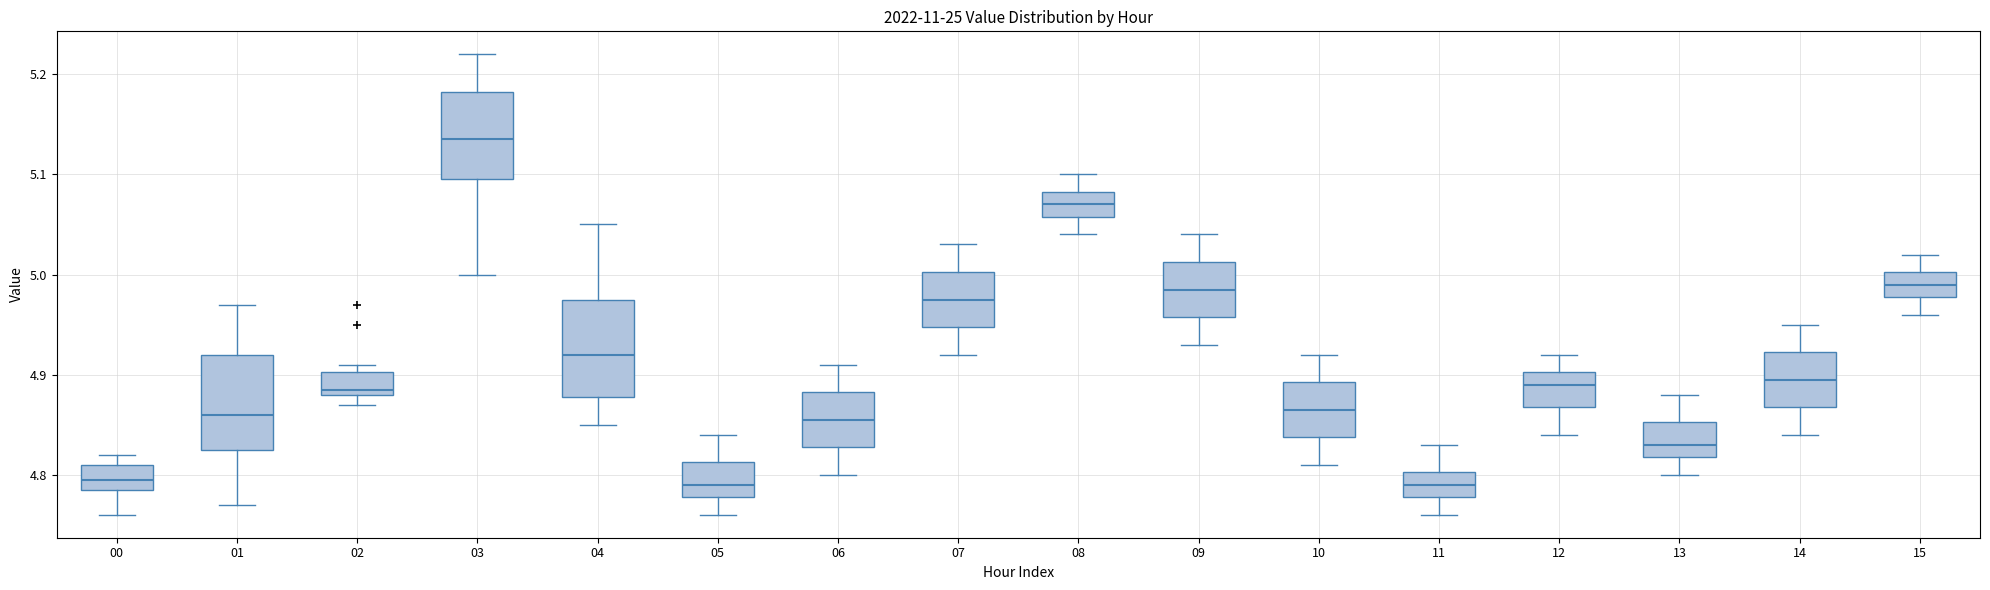

Reading left to right, read every box against the y-axis: the position of its median line, the range the box covers, and the ends of its whiskers. The values are not printed on the chart, so give them approximately, as read against the axis.

00: median 4.80, box 4.79 to 4.81, whiskers 4.76 to 4.82
01: median 4.86, box 4.83 to 4.92, whiskers 4.77 to 4.97
02: median 4.89, box 4.88 to 4.90, whiskers 4.87 to 4.91
03: median 5.14, box 5.10 to 5.18, whiskers 5.00 to 5.22
04: median 4.92, box 4.88 to 4.98, whiskers 4.85 to 5.05
05: median 4.79, box 4.78 to 4.81, whiskers 4.76 to 4.84
06: median 4.86, box 4.83 to 4.88, whiskers 4.80 to 4.91
07: median 4.98, box 4.95 to 5.00, whiskers 4.92 to 5.03
08: median 5.07, box 5.06 to 5.08, whiskers 5.04 to 5.10
09: median 4.99, box 4.96 to 5.01, whiskers 4.93 to 5.04
10: median 4.87, box 4.84 to 4.89, whiskers 4.81 to 4.92
11: median 4.79, box 4.78 to 4.80, whiskers 4.76 to 4.83
12: median 4.89, box 4.87 to 4.90, whiskers 4.84 to 4.92
13: median 4.83, box 4.82 to 4.85, whiskers 4.80 to 4.88
14: median 4.90, box 4.87 to 4.92, whiskers 4.84 to 4.95
15: median 4.99, box 4.98 to 5.00, whiskers 4.96 to 5.02